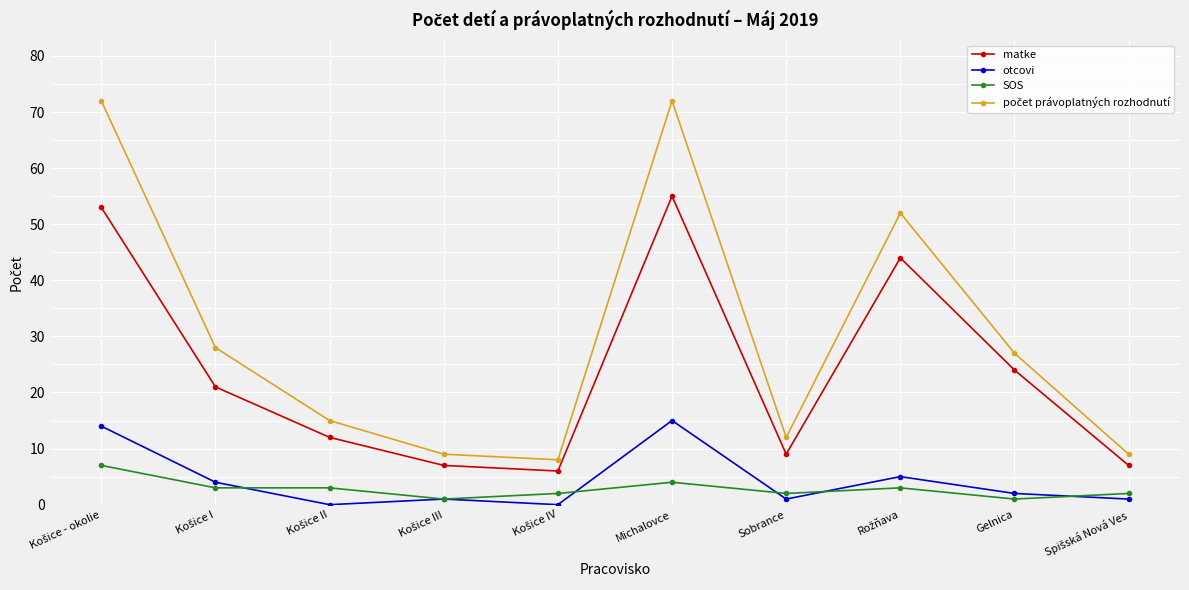

What is the label of the 9th point from the left?

Gelnica